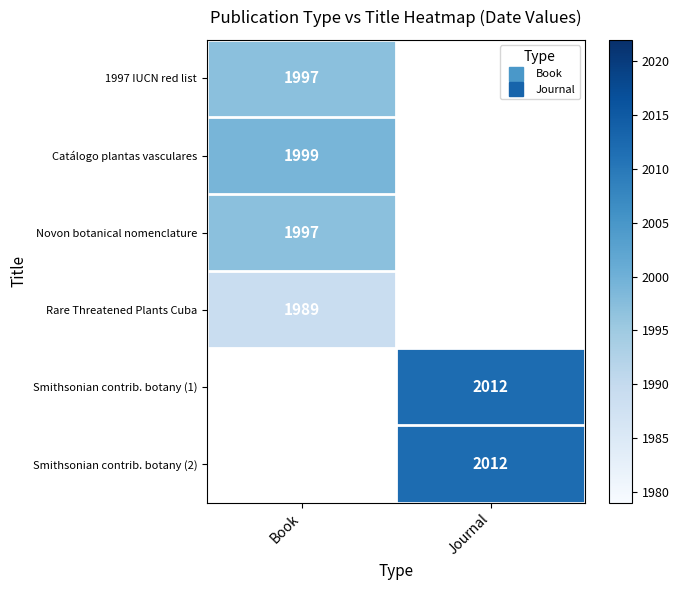

Is the value of Rare Threatened Plants Cuba at Journal greater than the value of Smithsonian contrib. botany (2) at Journal?

No